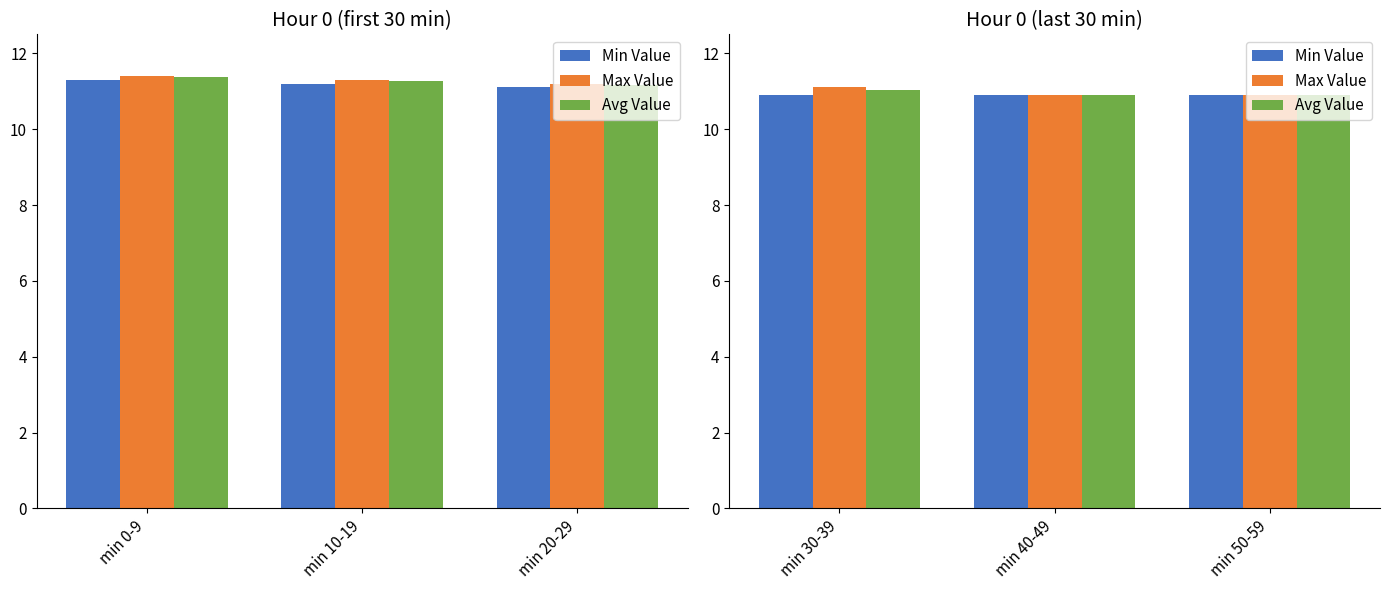

What are all the series names shown in the legend?

Min Value, Max Value, Avg Value